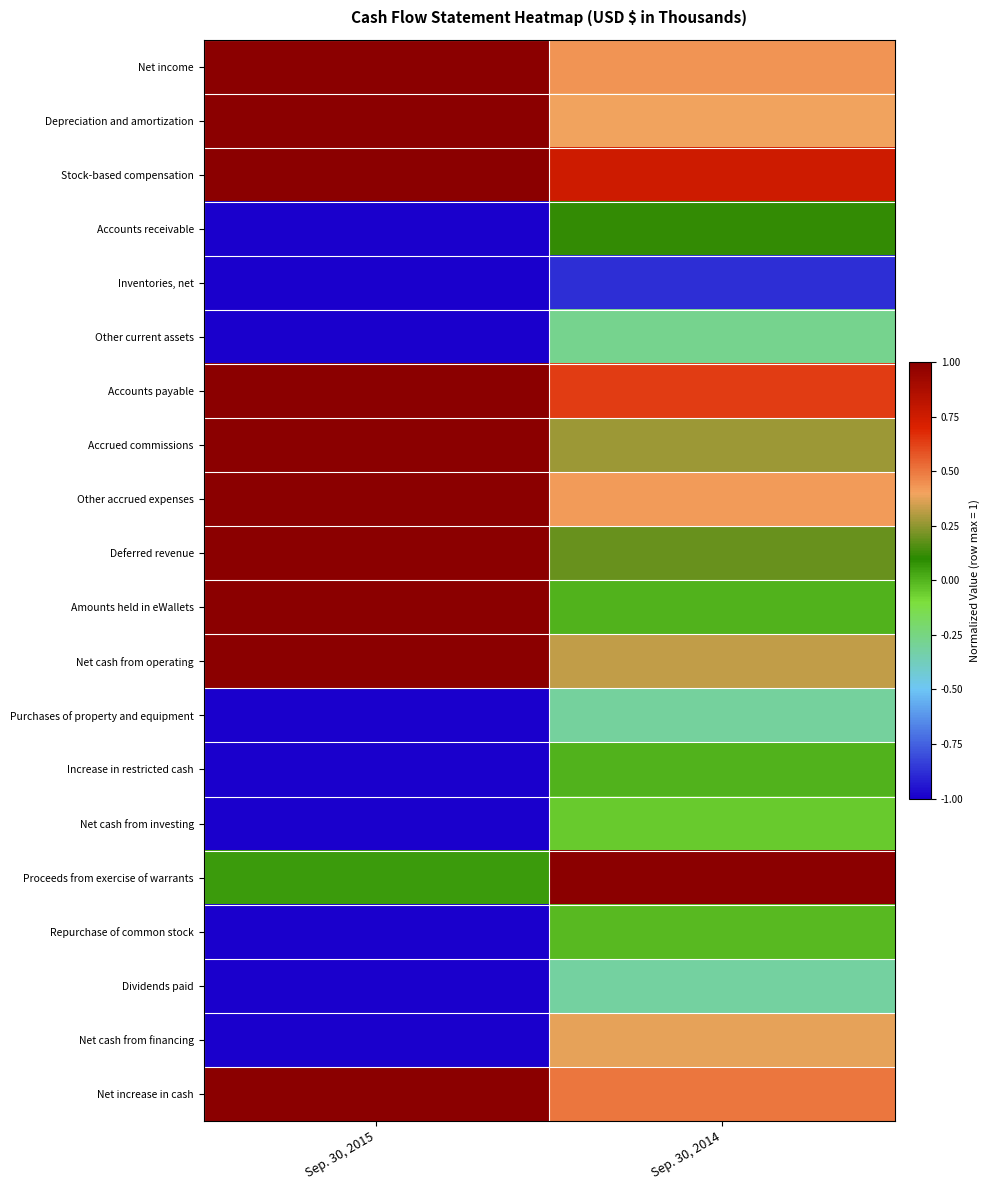

What is the minimum value shown in the chart?

-1.0